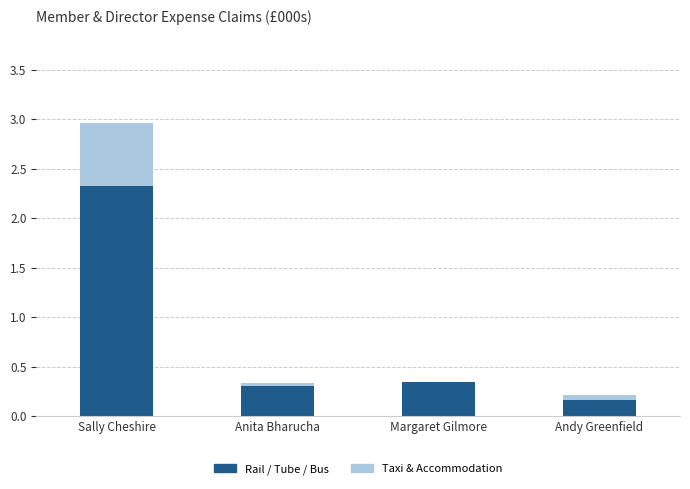

At which category is the sum across all series the highest?

Sally Cheshire